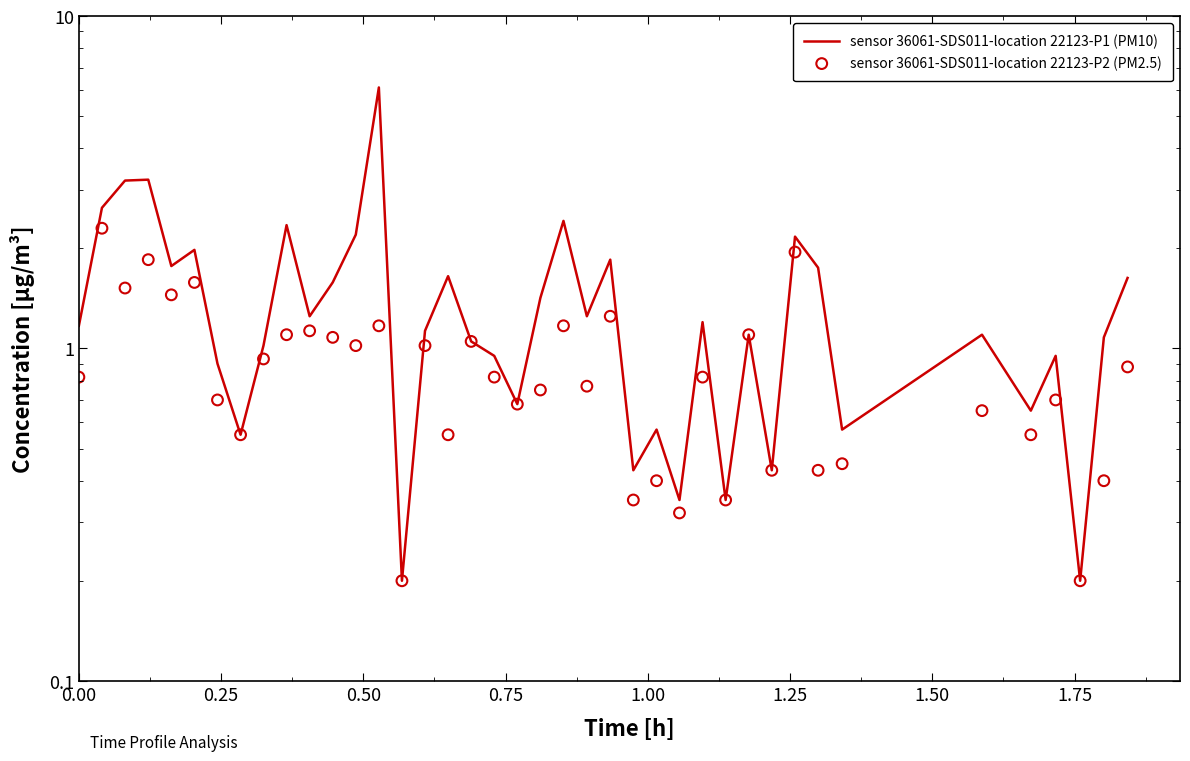

Is the value of sensor 36061-SDS011-location 22123-P2 (PM2.5) at 1.25 greater than the value of sensor 36061-SDS011-location 22123-P1 (PM10) at 23?

No